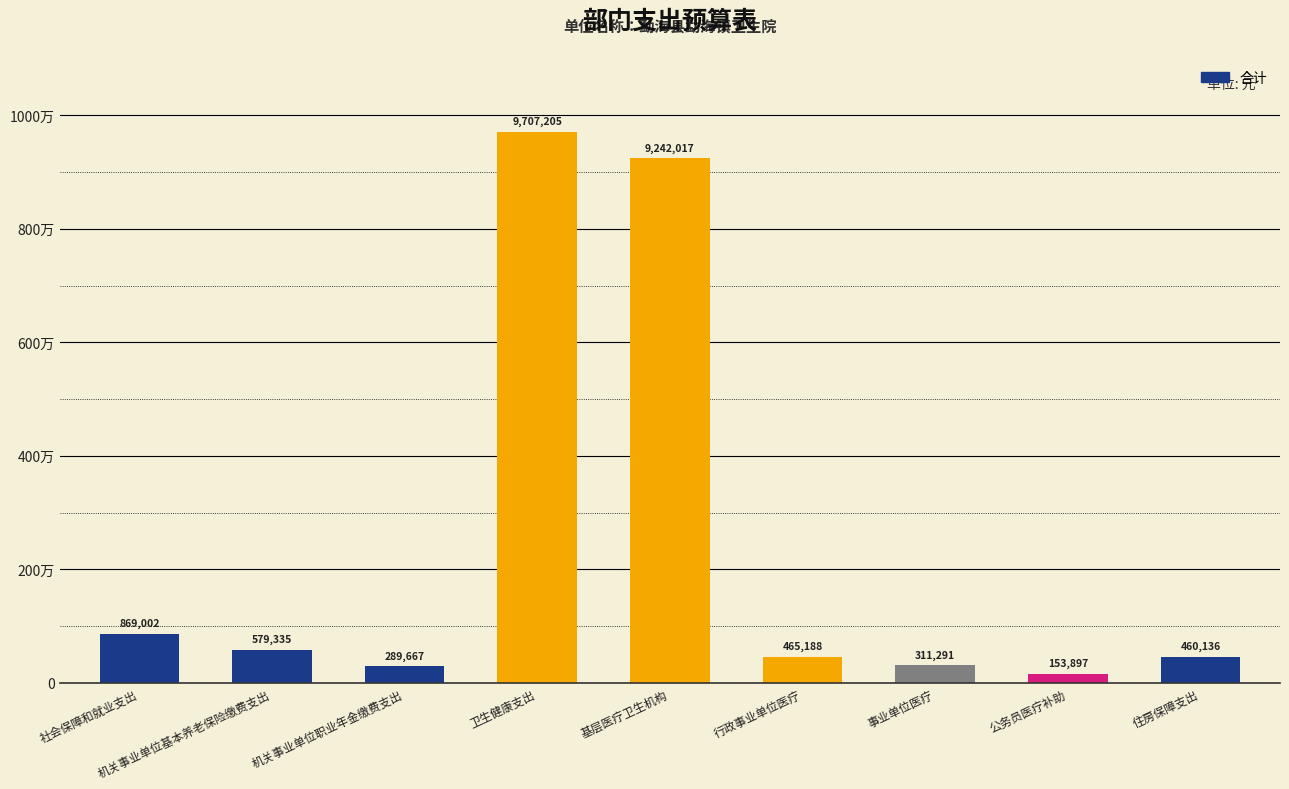

Which label corresponds to the smallest value in the chart?

公务员医疗补助